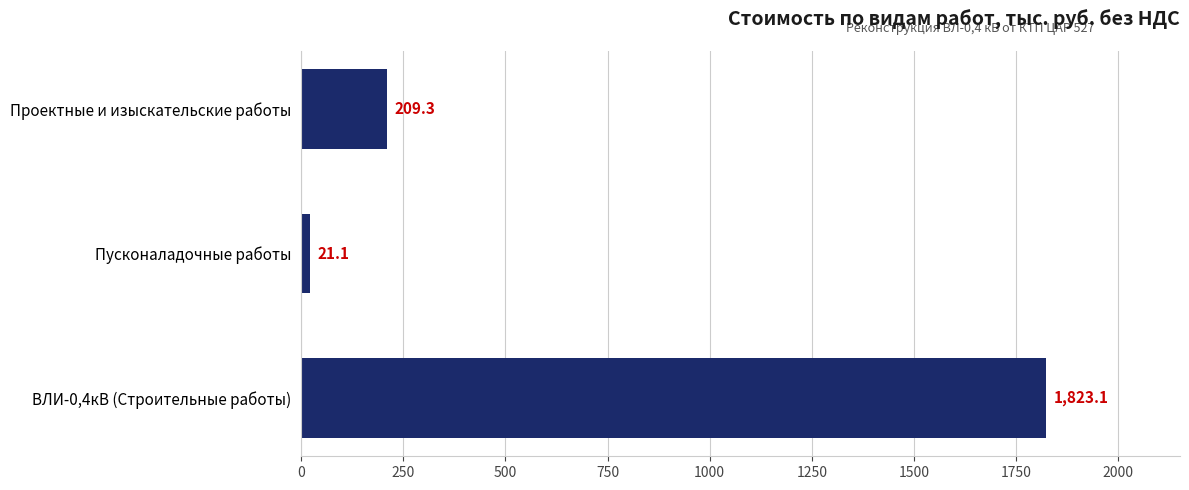

Read the value at ВЛИ-0,4кВ (Строительные работы).

1823.1